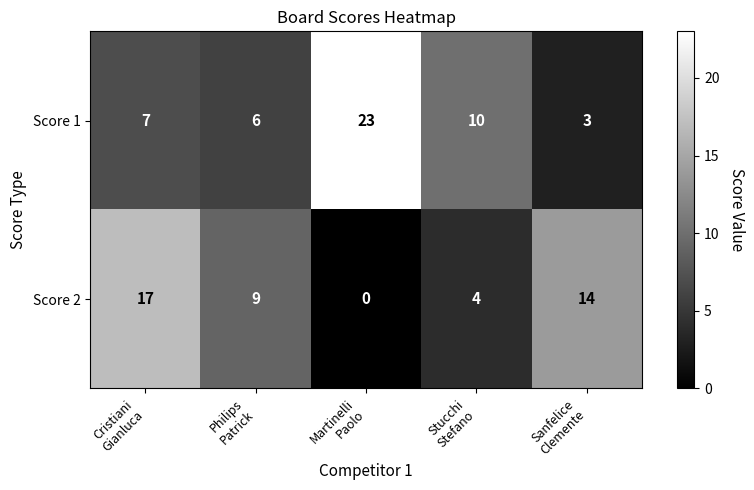

Which series has the largest total across all categories?

Score 1